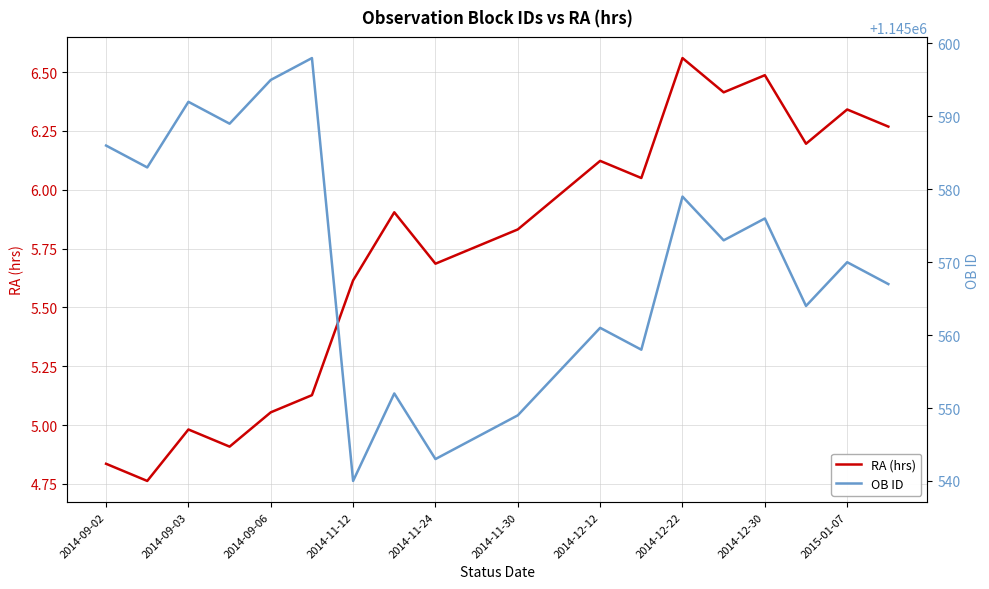

At which label does RA (hrs) reach its peak?

2014-12-22